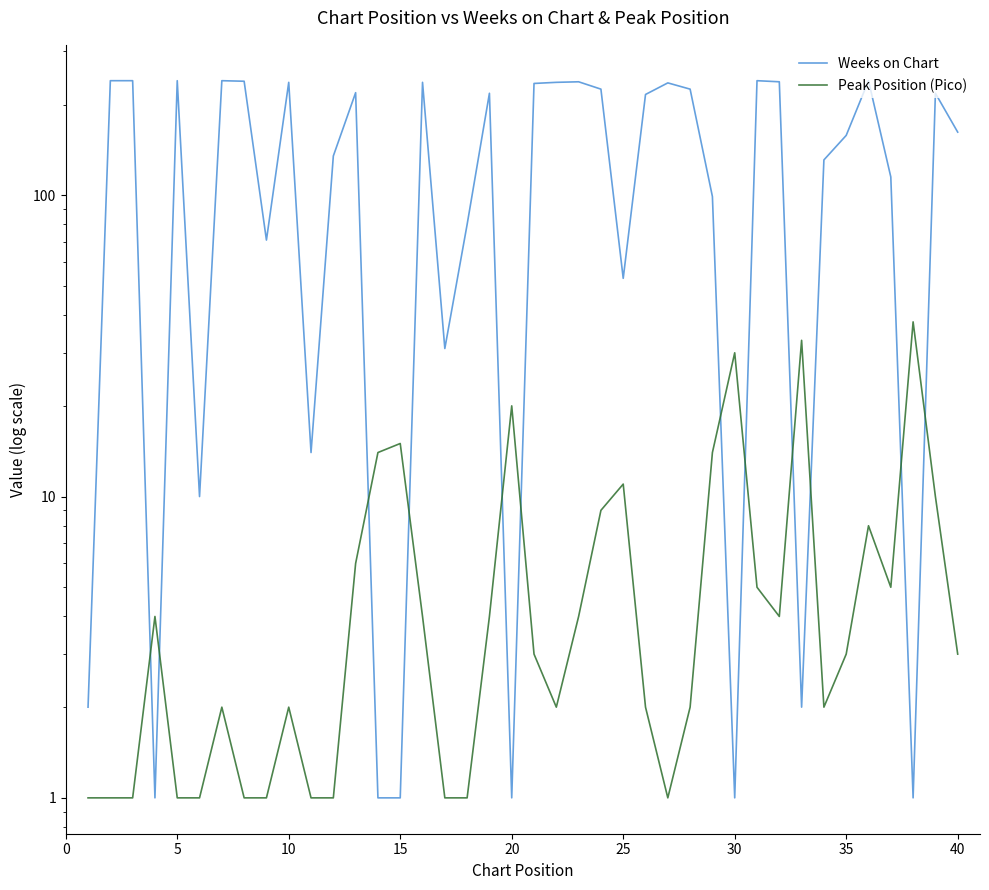

Is the value of Weeks on Chart at 12 greater than the value of Peak Position (Pico) at 22?

Yes